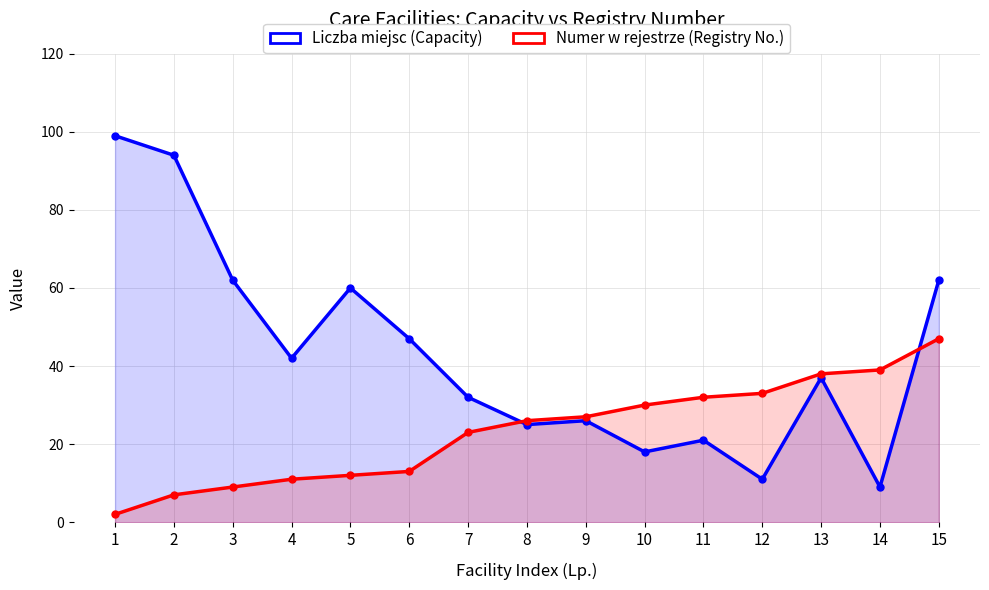

Which series changed the most between 2 and 13?

Liczba miejsc (Capacity)